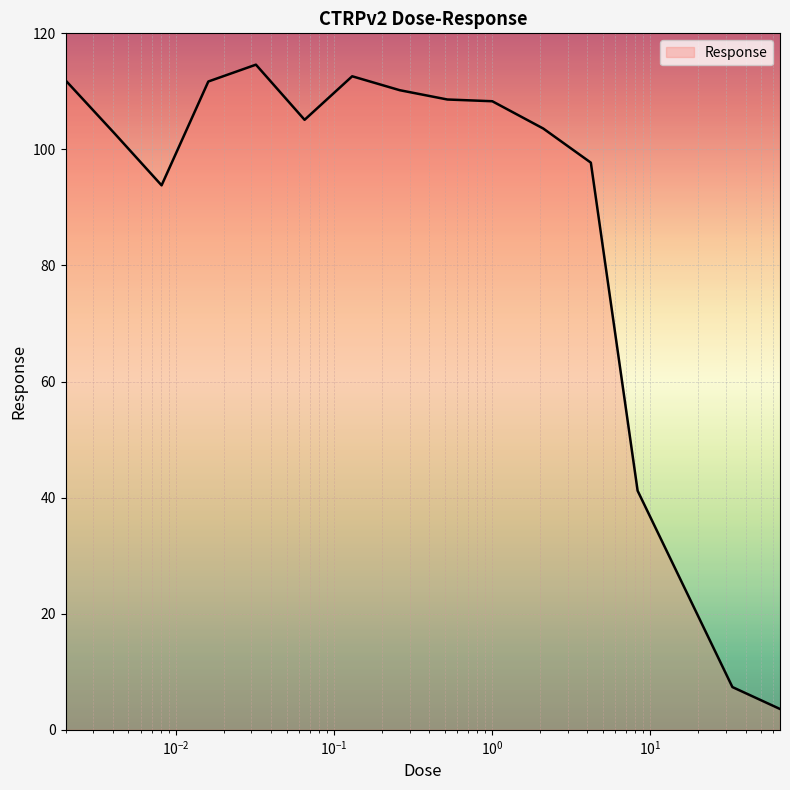

What is the minimum value shown in the chart?

3.6